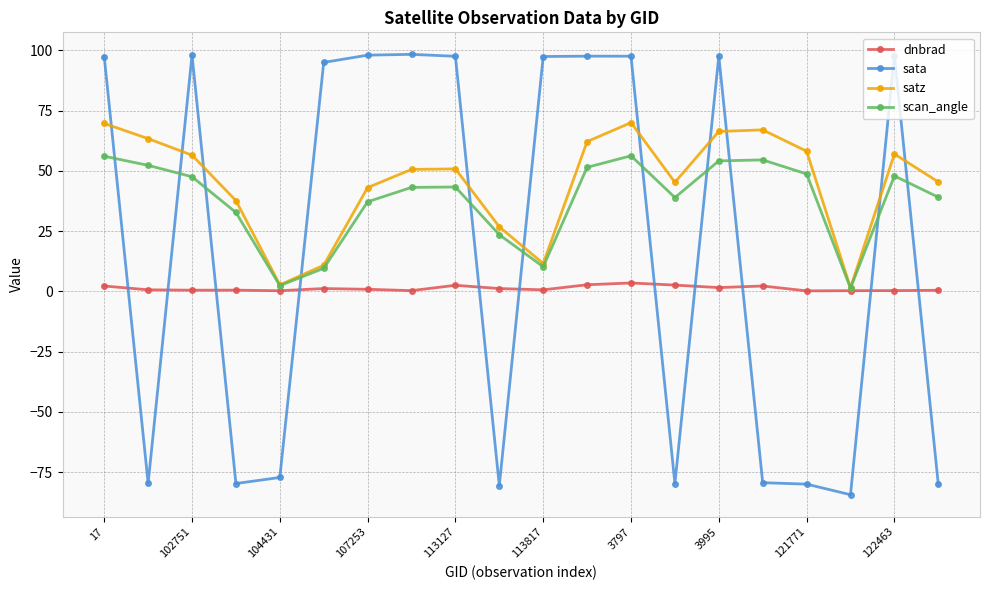

At how many categories does at least one series exceed 74?

11